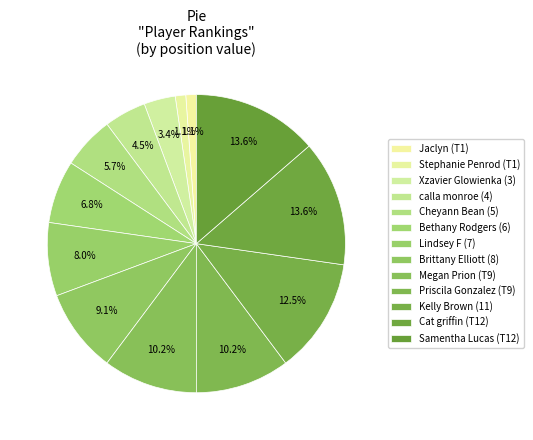

What is the change in value from Lindsey F (7) to Kelly Brown (11)?

+4